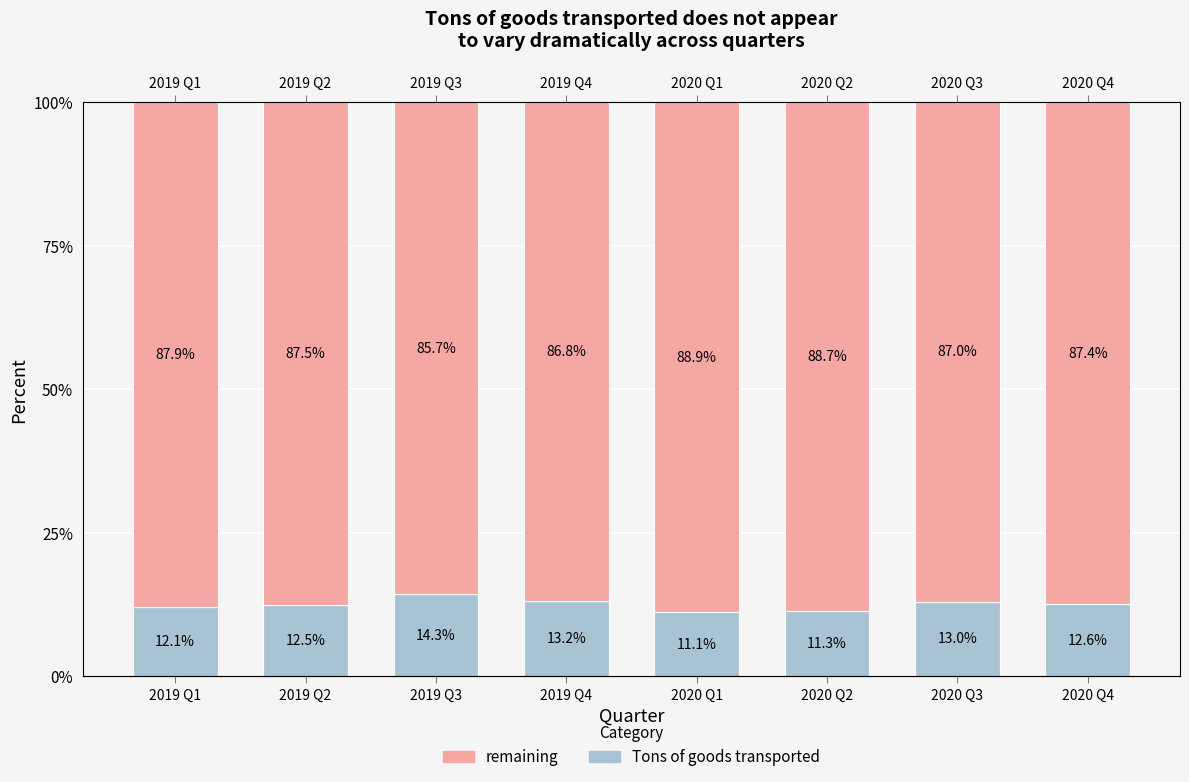

At how many categories does at least one series exceed 32?

8